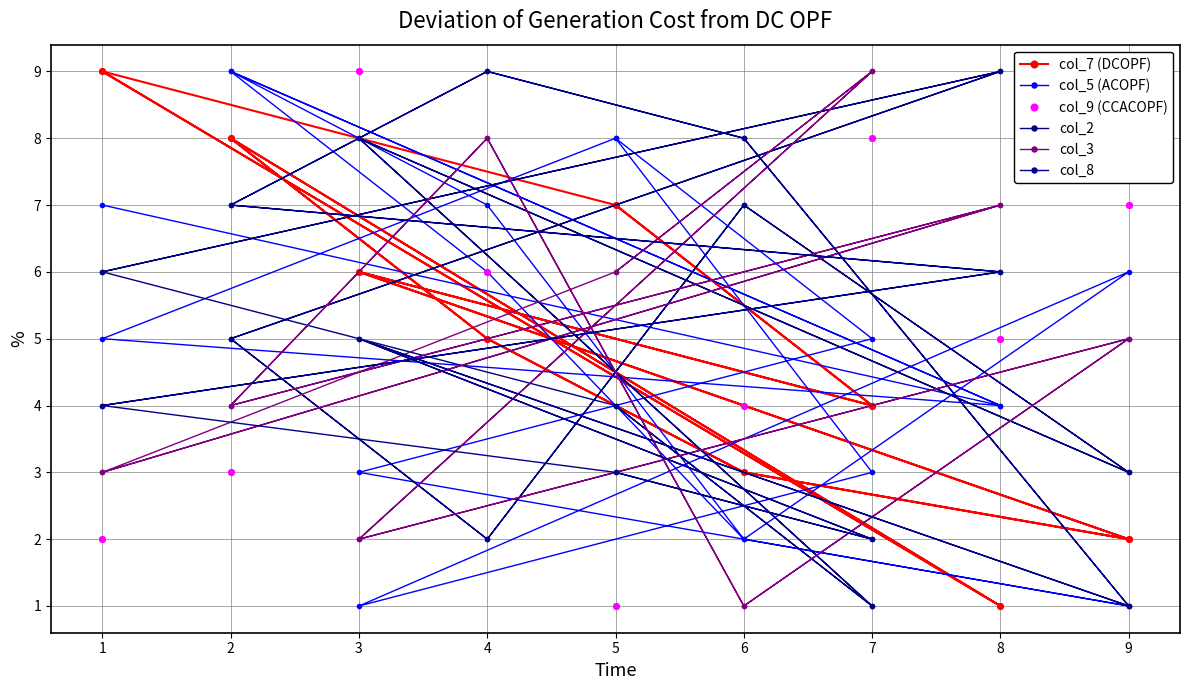

At which category does col_2 reach its first local valley?

4